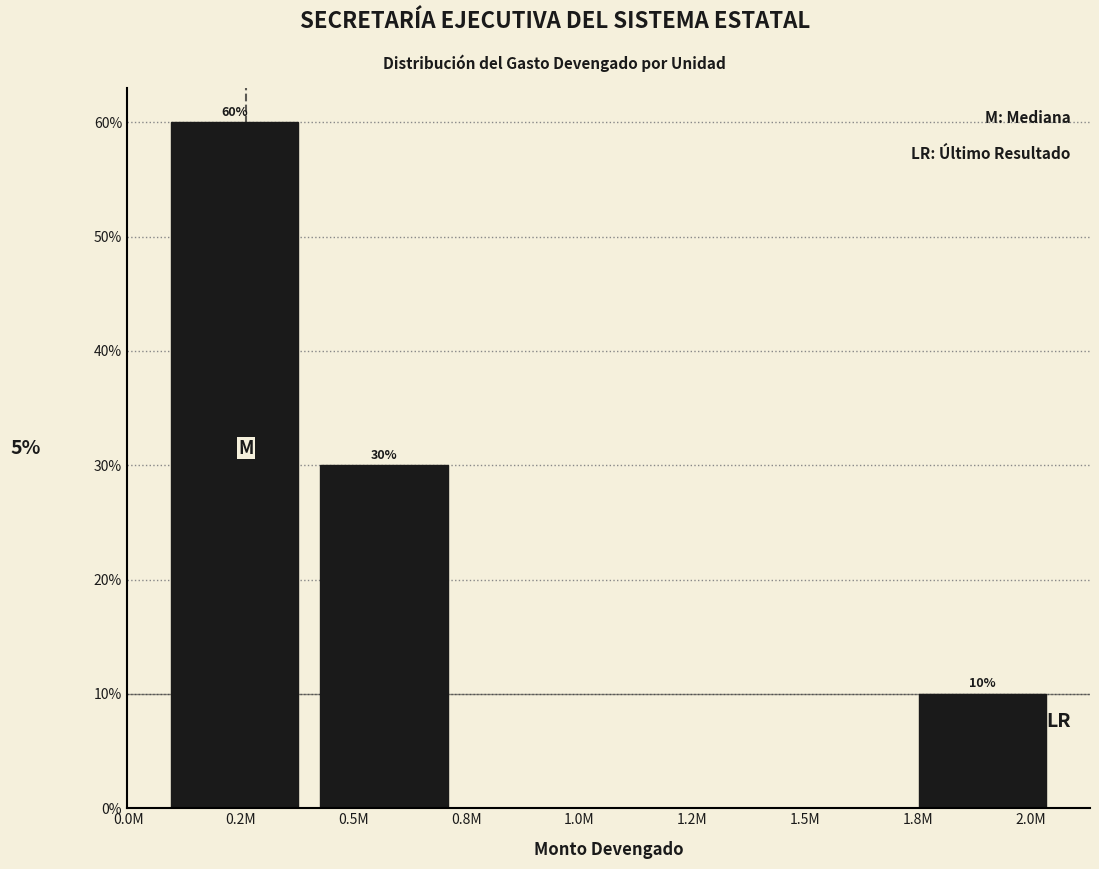

Reading left to right, transcribe all the data shown in this chart.

0.2M=60	0.5M=30	1.0M=0	1.2M=0	1.5M=0	2.0M=10